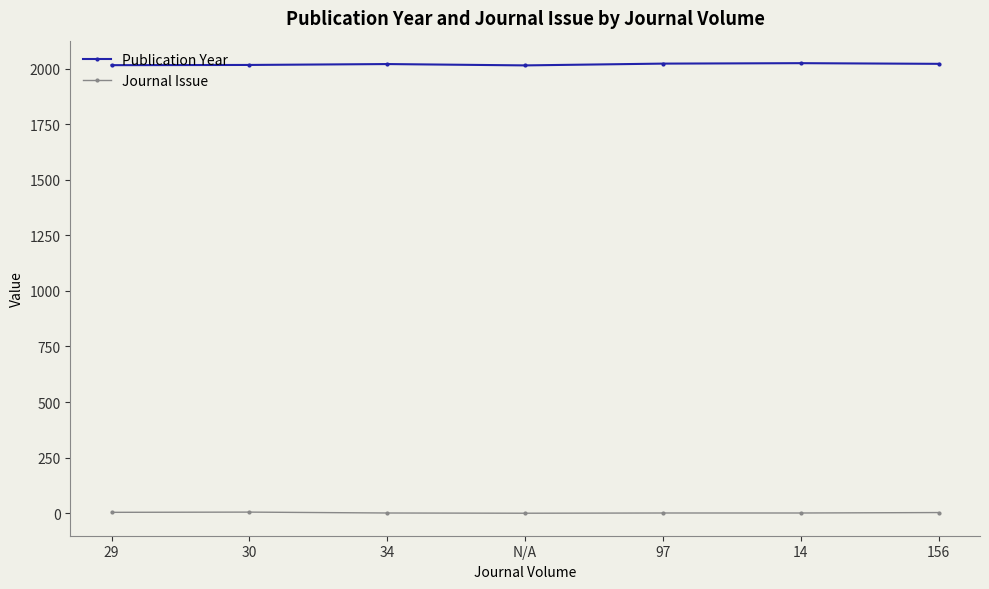

What is the sum of all Publication Year values?

14132